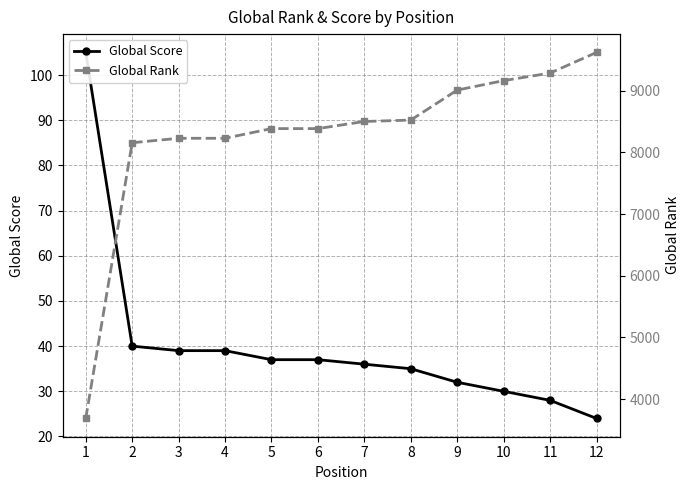

What is the sum of all Global Rank values?

99157